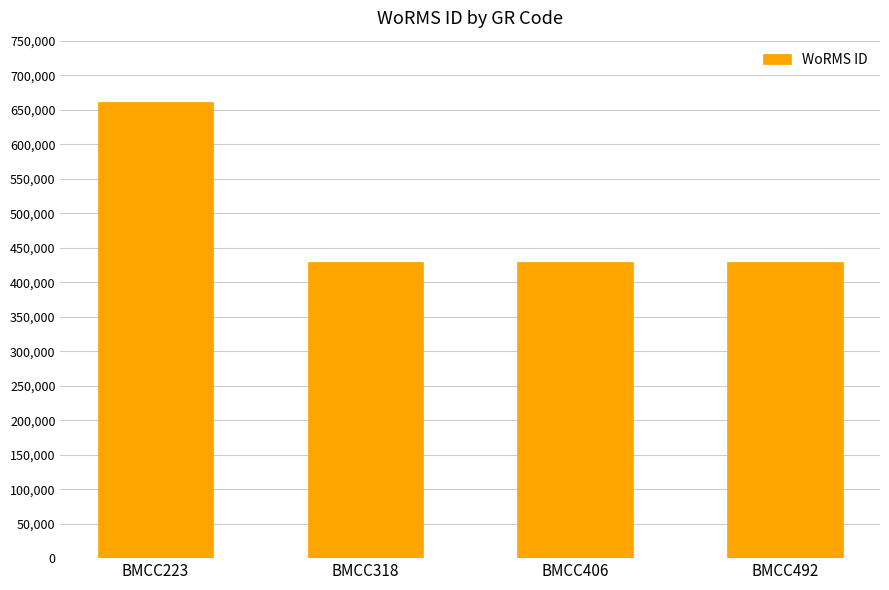

Are the bars grouped side by side (vs. stacked)?

No